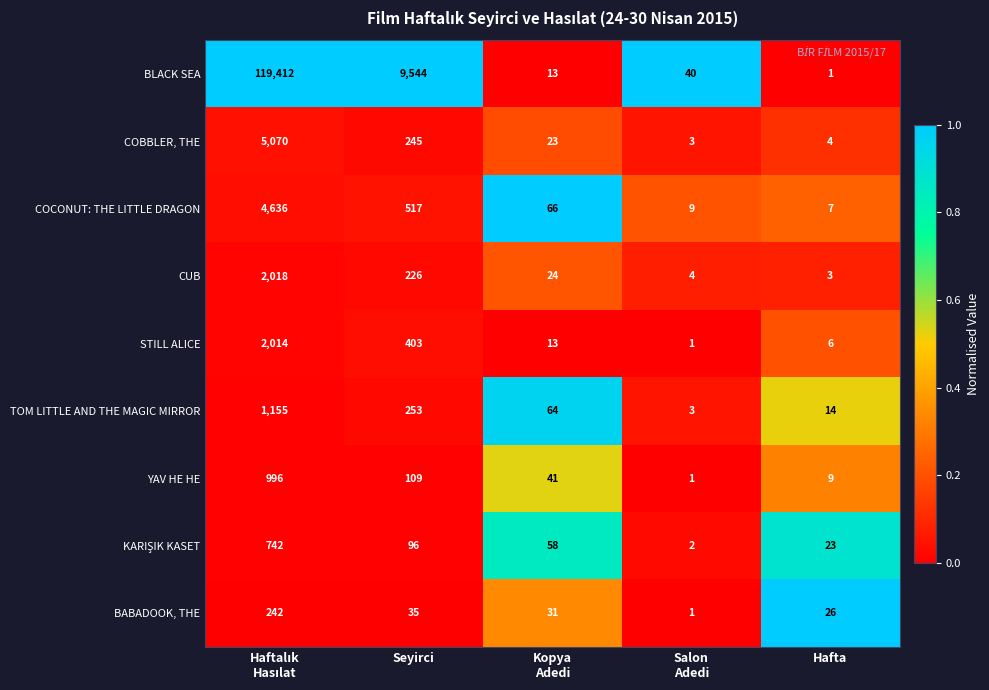

What is the spread (max minus min) of values at Seyirci?

9509